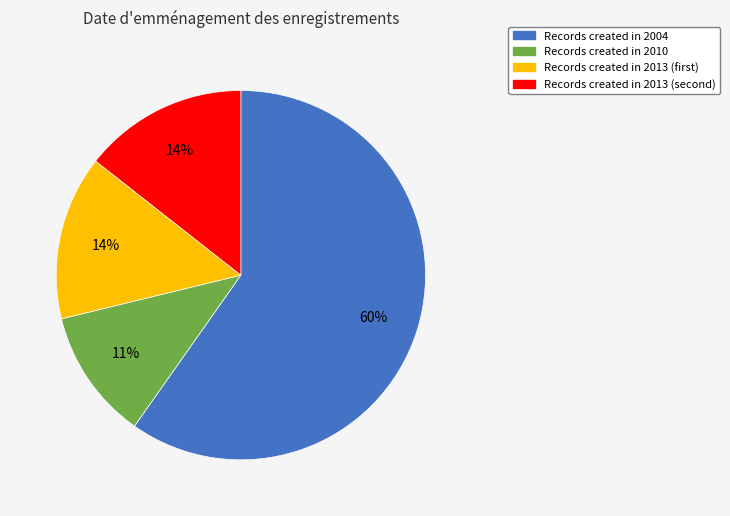

Is there any slice that represents more than half of the pie?

Yes